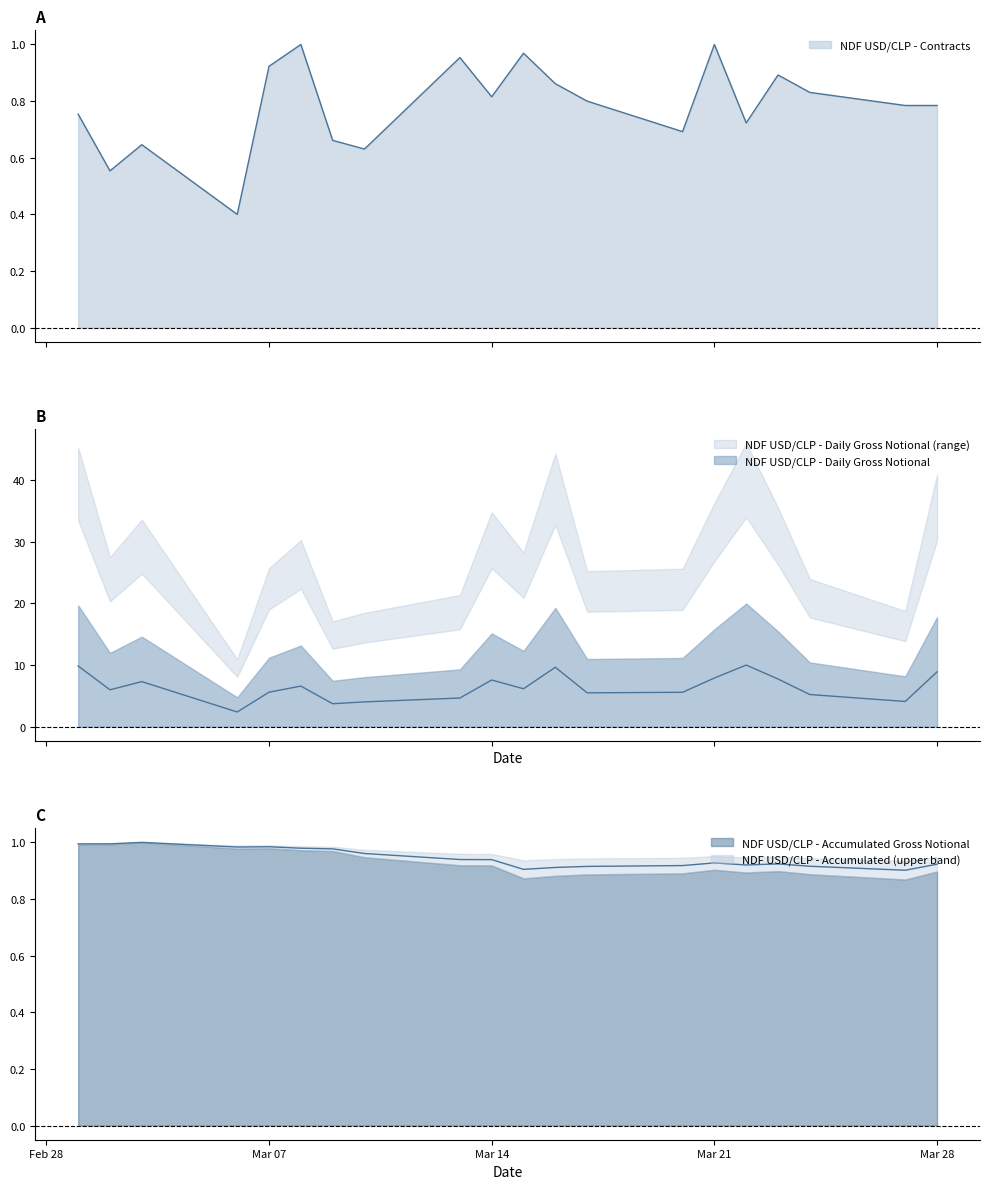

How many categories are shown in the chart?

20